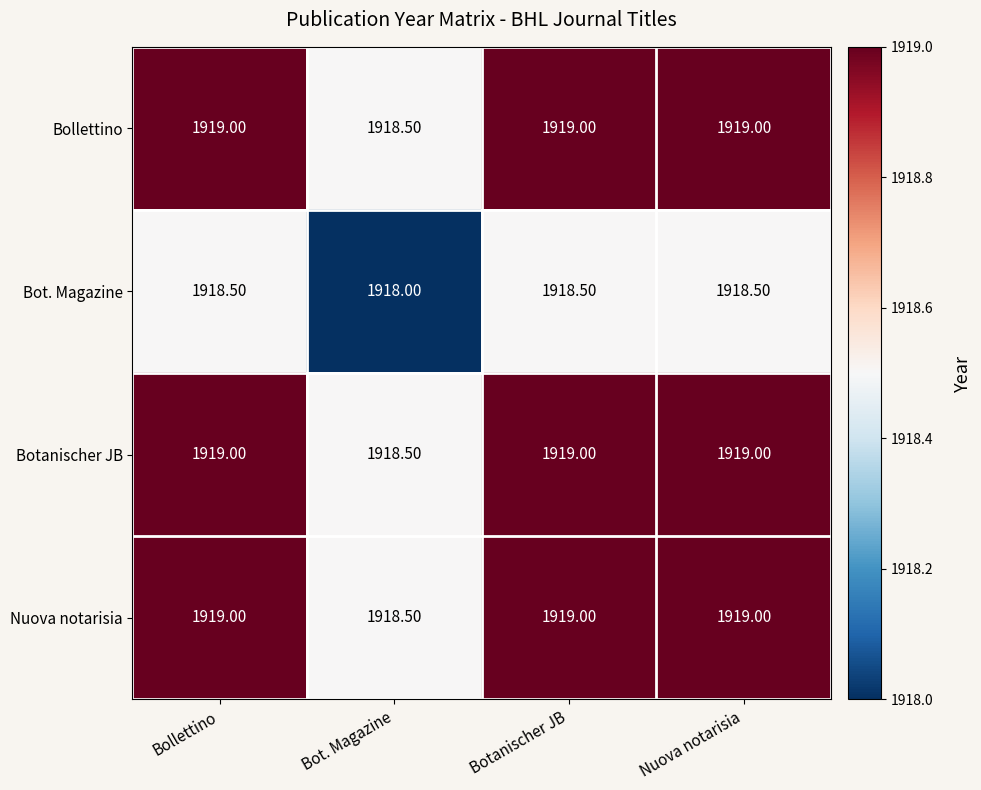

What is the average value of the Botanischer JB series?

1918.9